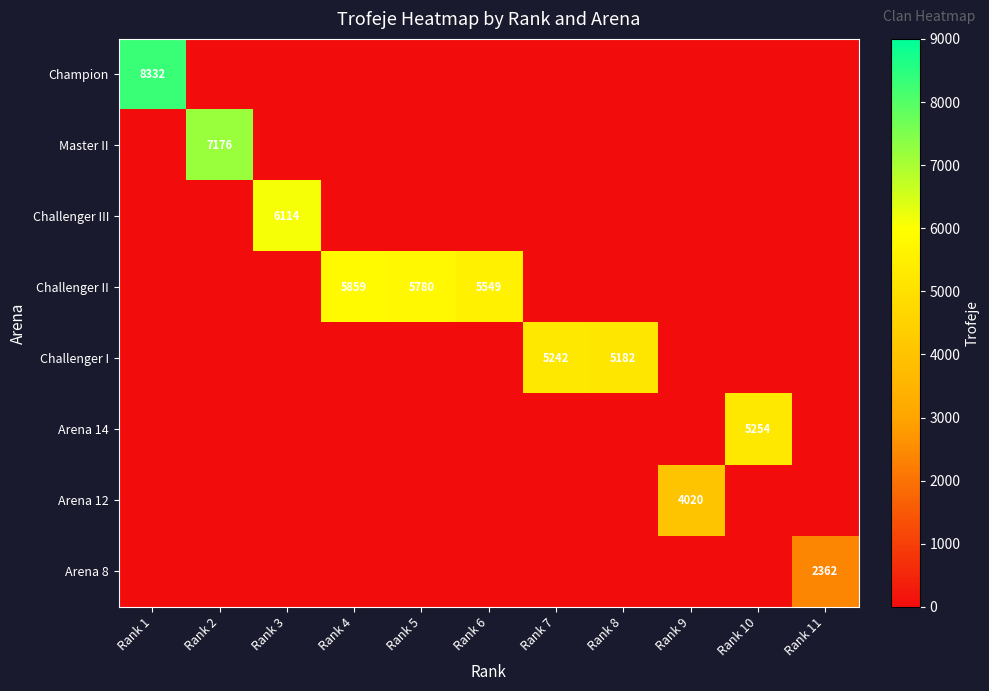

Which category has the lowest value in the Challenger III series?

Rank 1